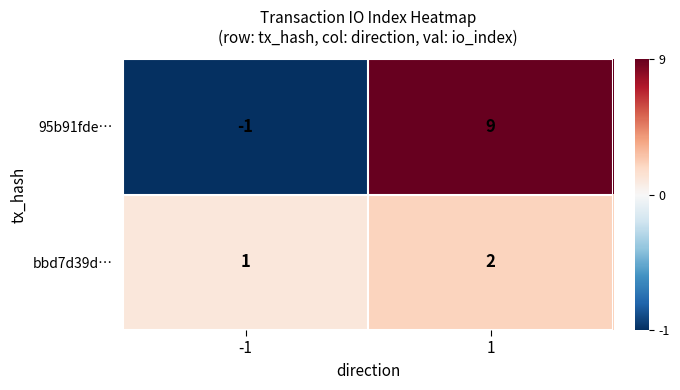

Between -1 and 1, which series saw the biggest shift?

95b91fde…